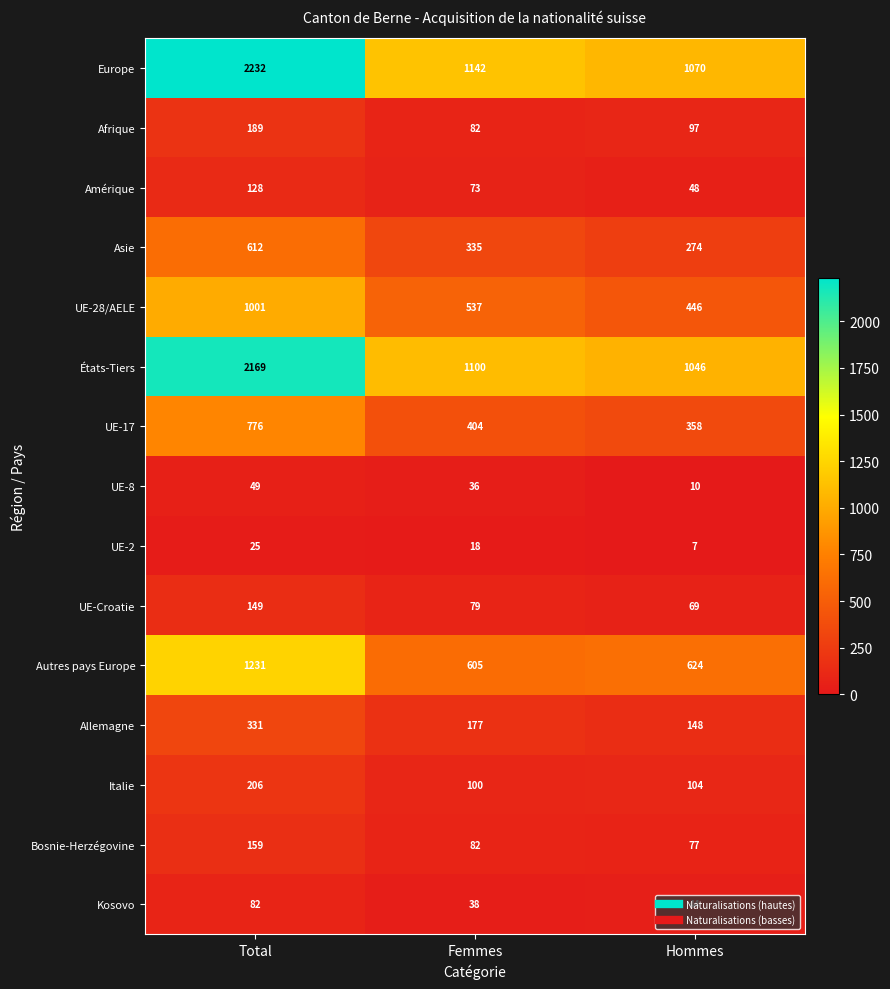

What is the difference between the maximum and minimum values in the Bosnie-Herzégovine series?

82